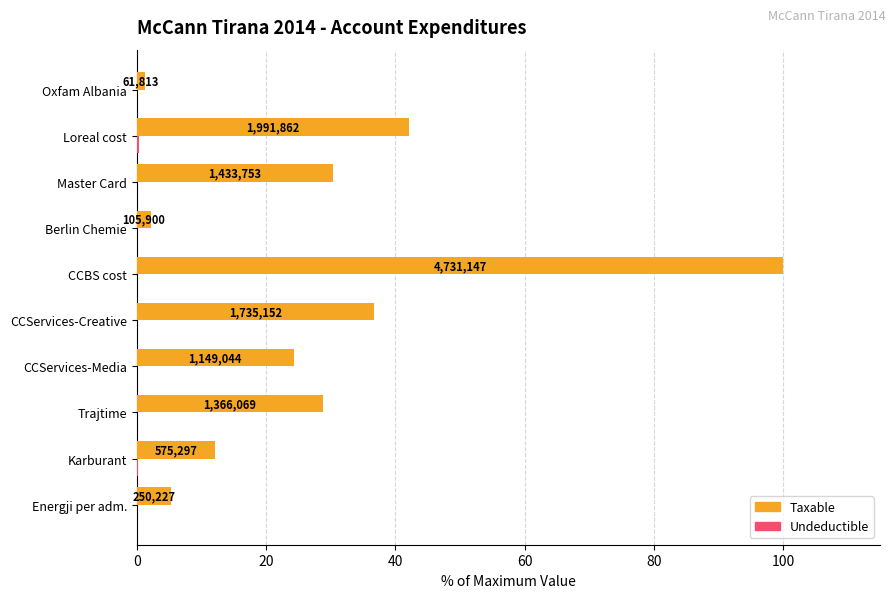

Does the chart contain any negative values?

No